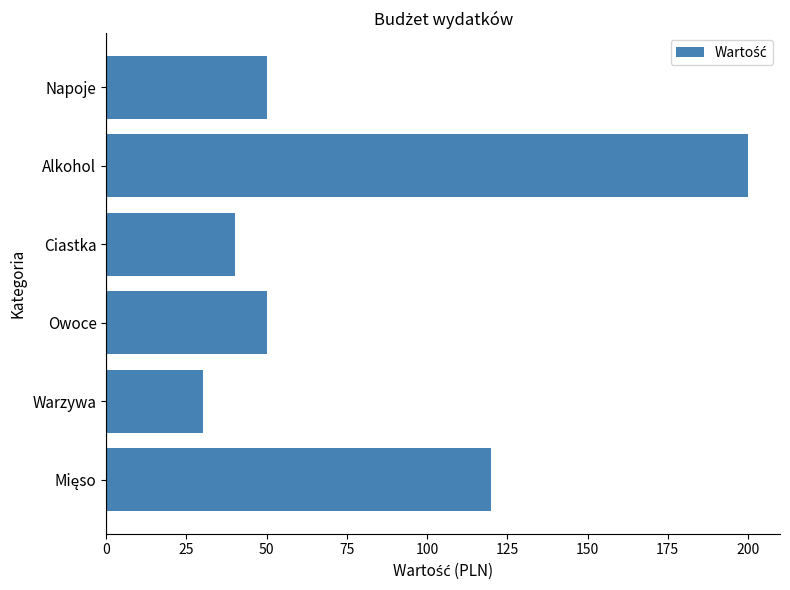

What is the difference between the maximum and minimum values?

170